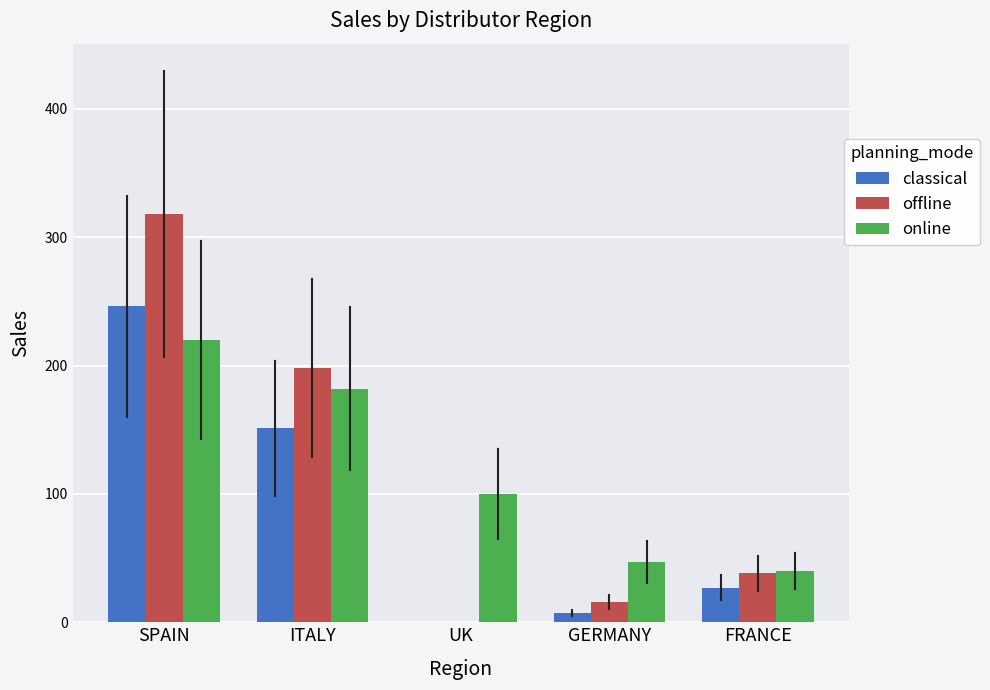

Reading left to right, extract all data points from this chart.

classical: SPAIN=246	ITALY=151	UK=0	GERMANY=7	FRANCE=27
offline: SPAIN=318	ITALY=198	UK=0	GERMANY=16	FRANCE=38
online: SPAIN=220	ITALY=182	UK=100	GERMANY=47	FRANCE=40